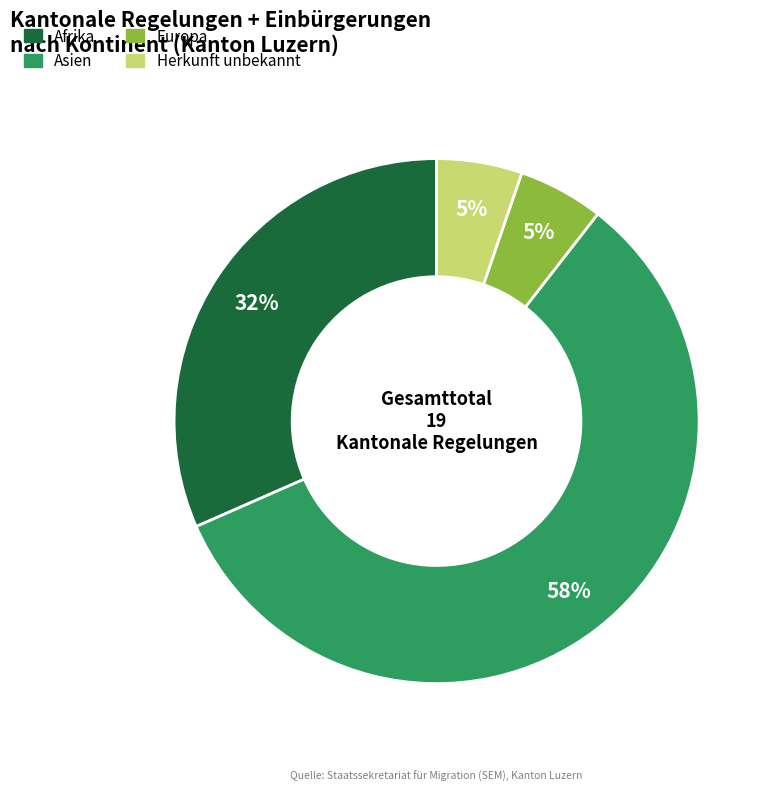

To the nearest percent, what is the combined percentage of Afrika and Herkunft unbekannt?

37%